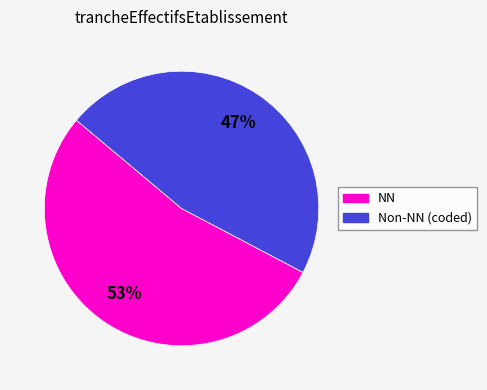

Is there any slice that represents more than half of the pie?

Yes